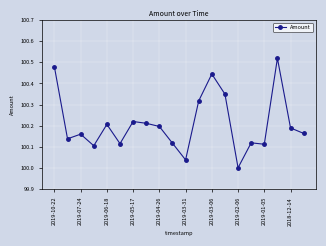

True or false: the data has more than 1 interior local peaks.

True